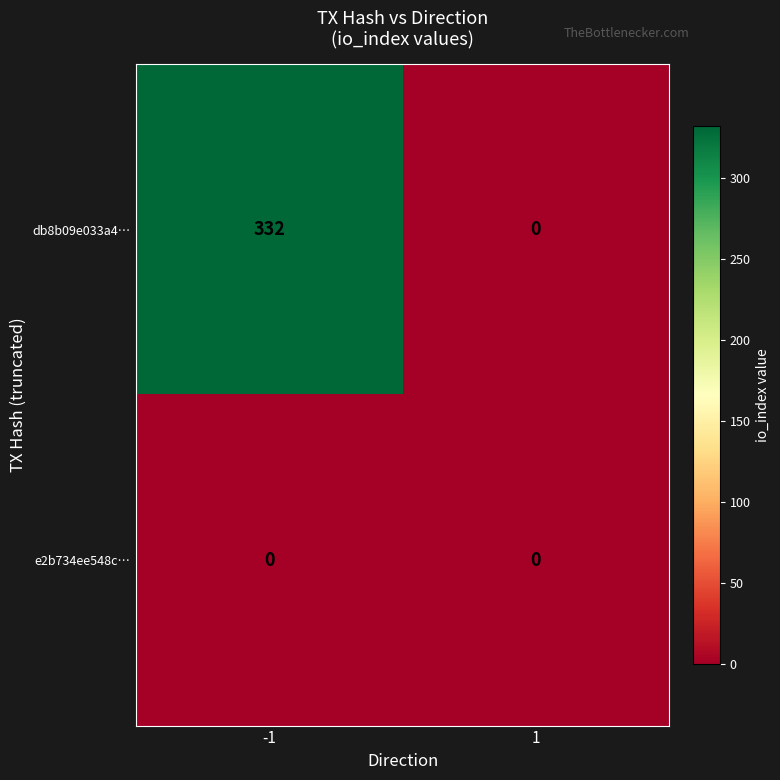

Reading left to right, transcribe all the data shown in this chart.

db8b09e033a4…: -1=332	1=0
e2b734ee548c…: -1=0	1=0